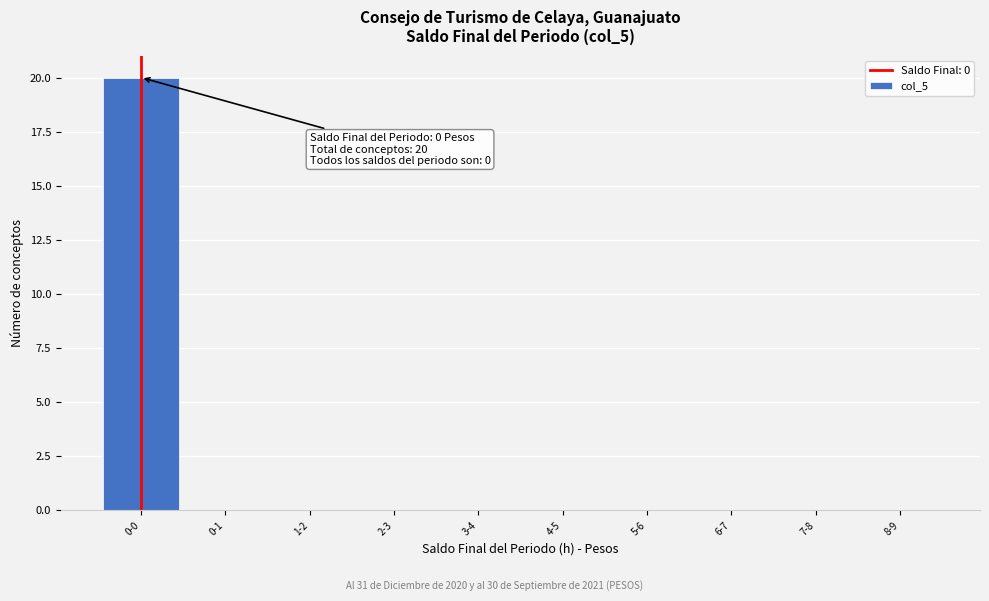

Reading right to left, extract all data points from this chart.

8-9=0	7-8=0	6-7=0	5-6=0	4-5=0	3-4=0	2-3=0	1-2=0	0-1=0	0-0=20